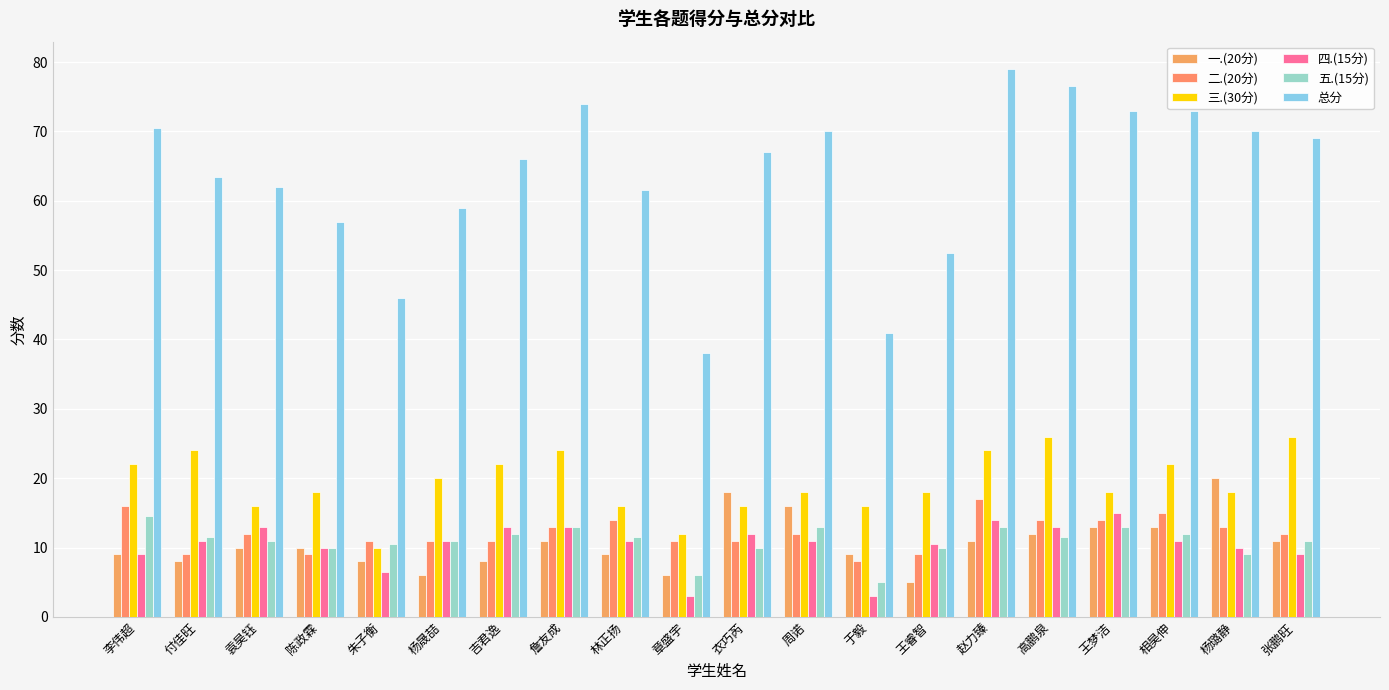

Does the chart contain stacked bars?

No